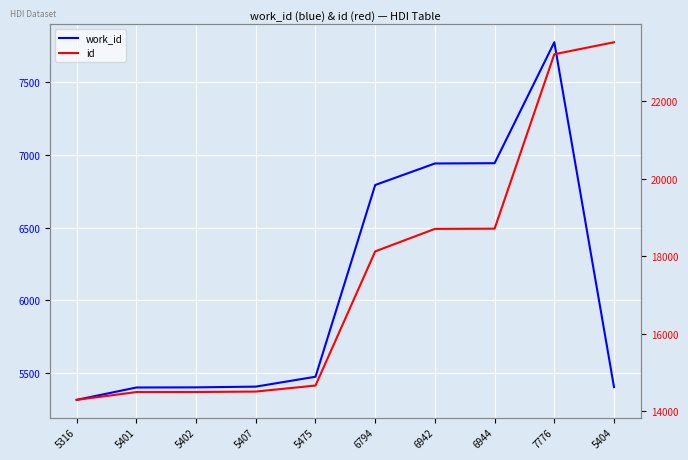

What is the label of the 2nd point from the right?

7776